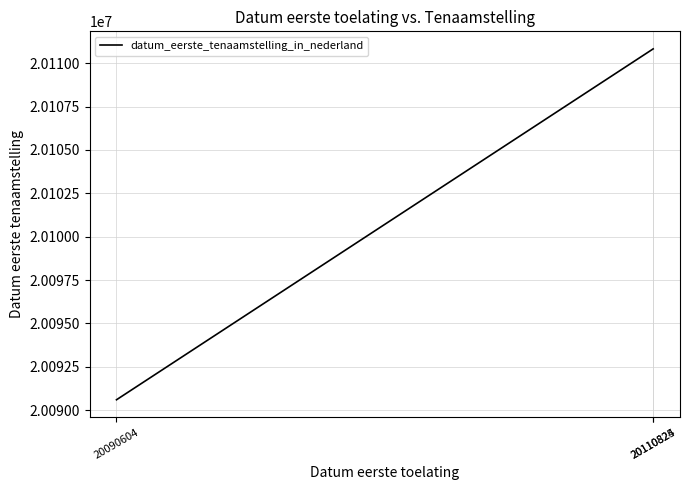

What is the average value?

20104084